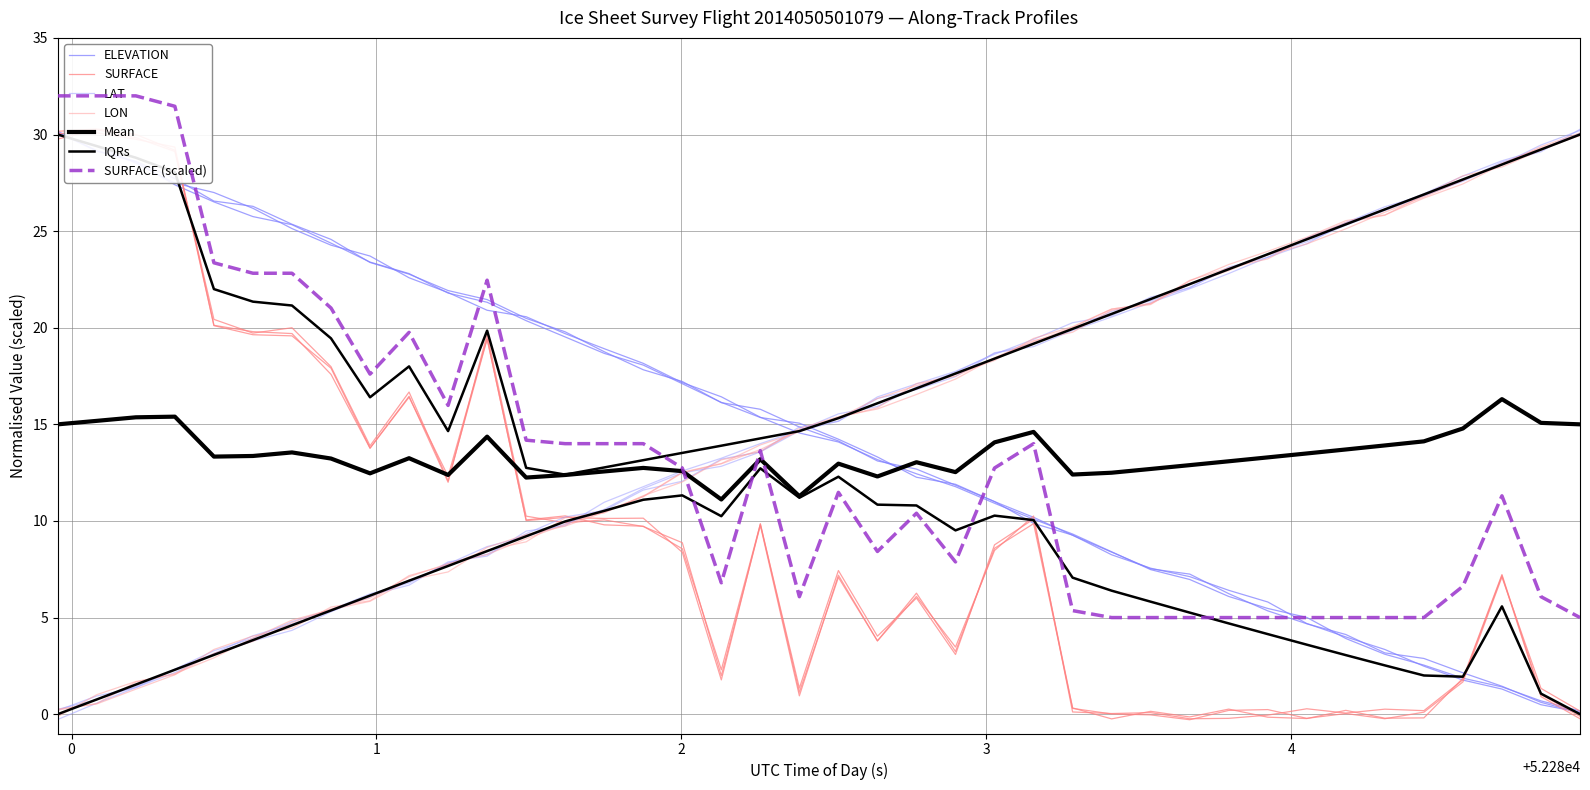

At how many categories does at least one series exceed 18?

32